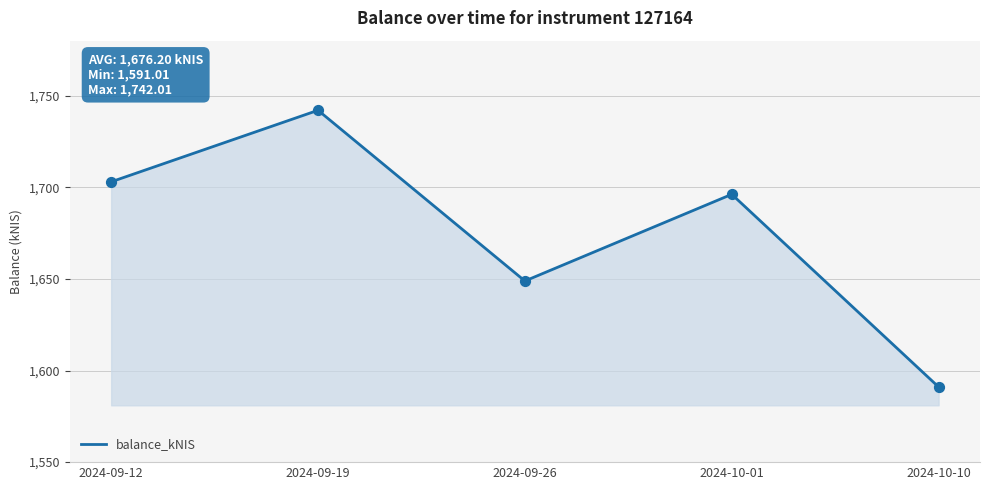

What is the change in value from 2024-09-19 to 2024-10-10?

-151.0